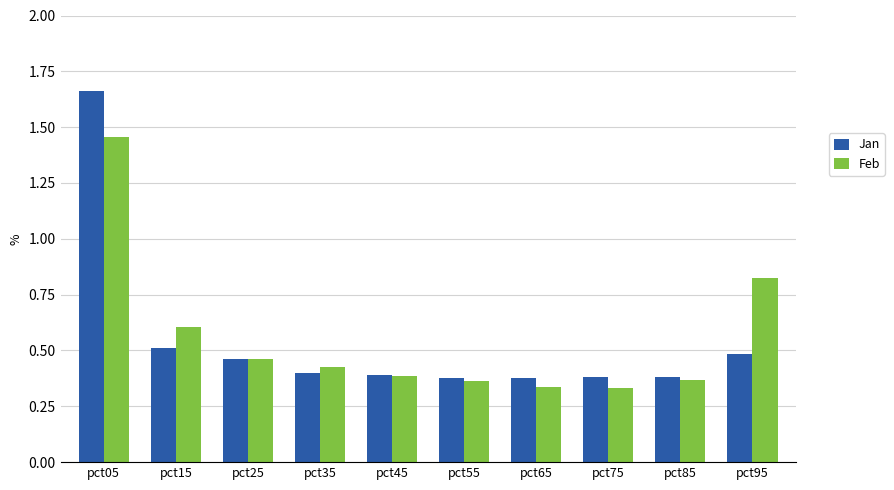

Which series has the widest spread of values?

Jan